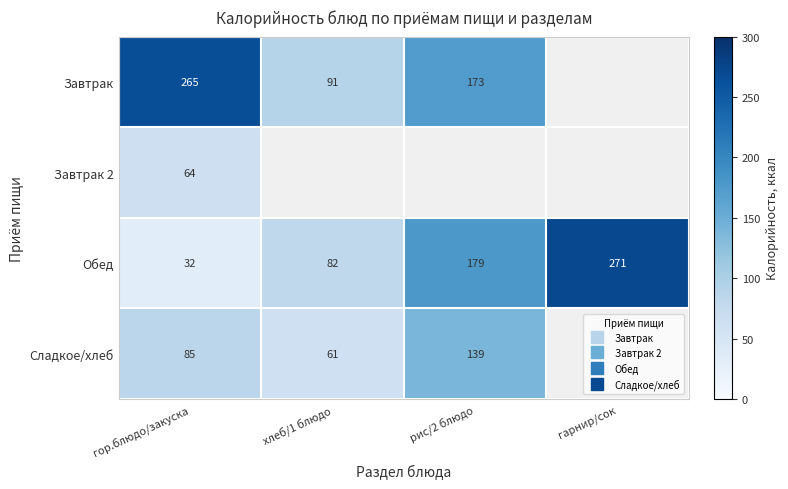

True or false: Завтрак 2 has a value of 64.0 at гор.блюдо/закуска.

True